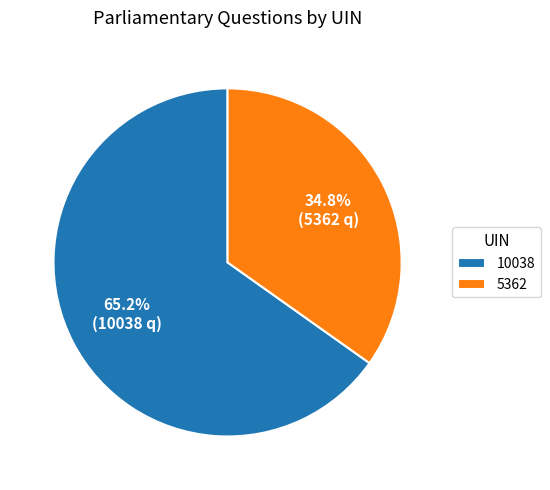

Count the number of slices in the pie.

2